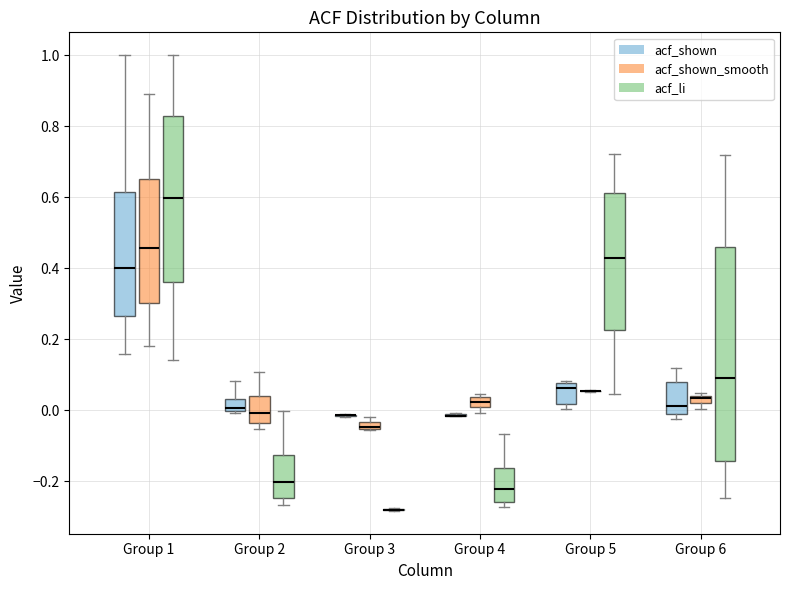

Comparing the boxes themselves (not the whiskers), which one is the tallest?

Group 6 (acf_li)